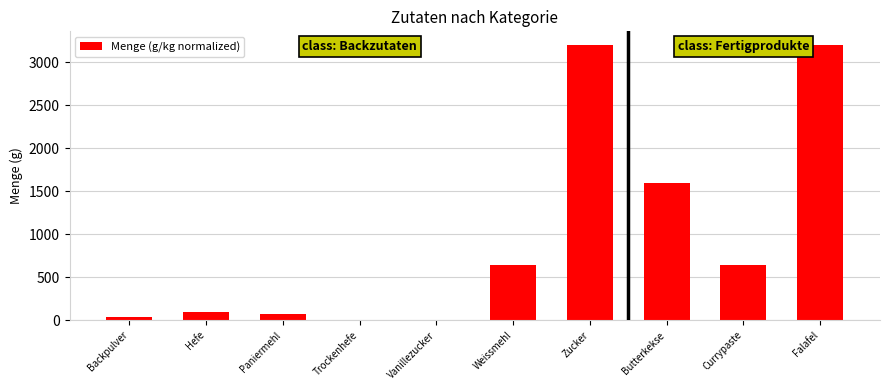

What is the sum of the values at Hefe and Falafel?

3296.0